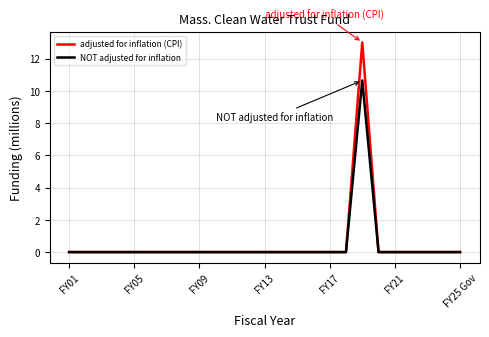

What are all the series names shown in the legend?

adjusted for inflation (CPI), NOT adjusted for inflation